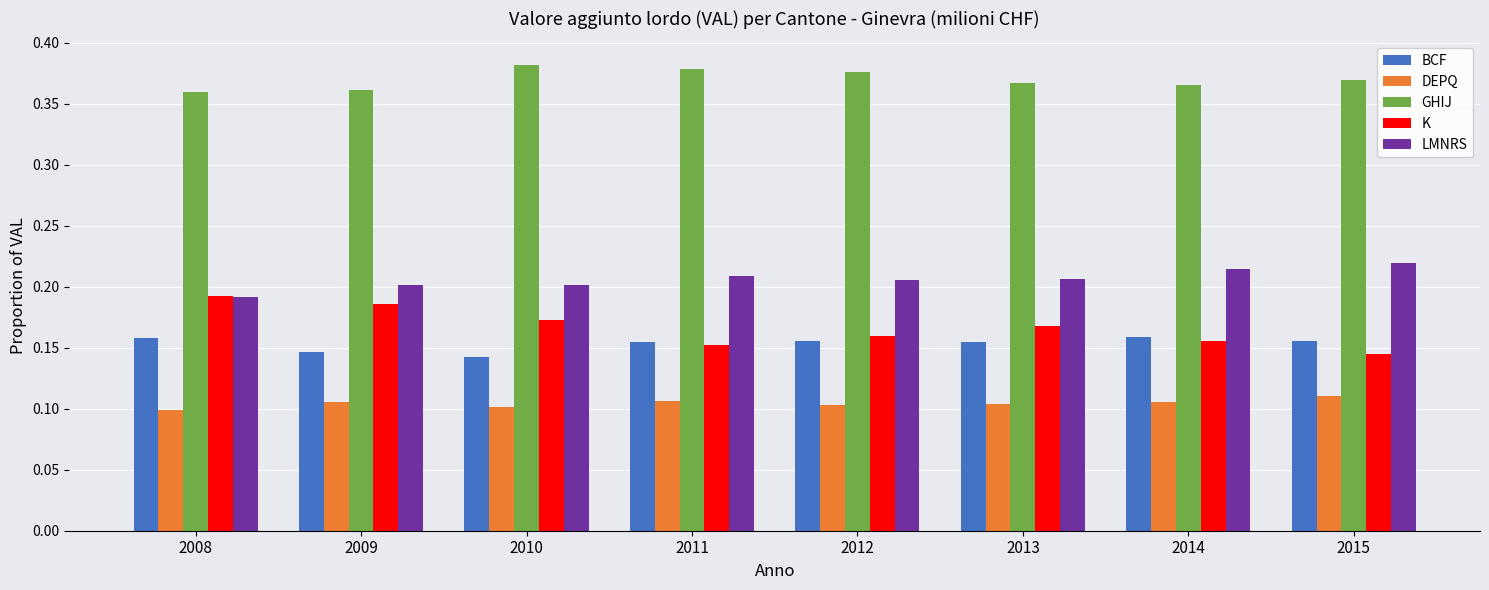

Is it true that DEPQ equals 0.1 at 2015?

True